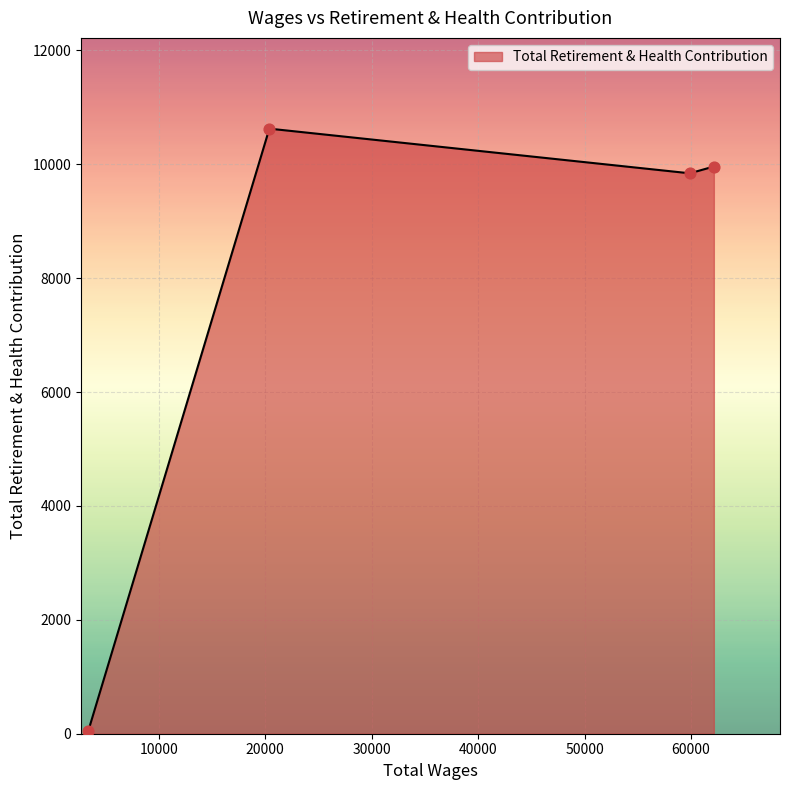

What is the sum of all values?

30467